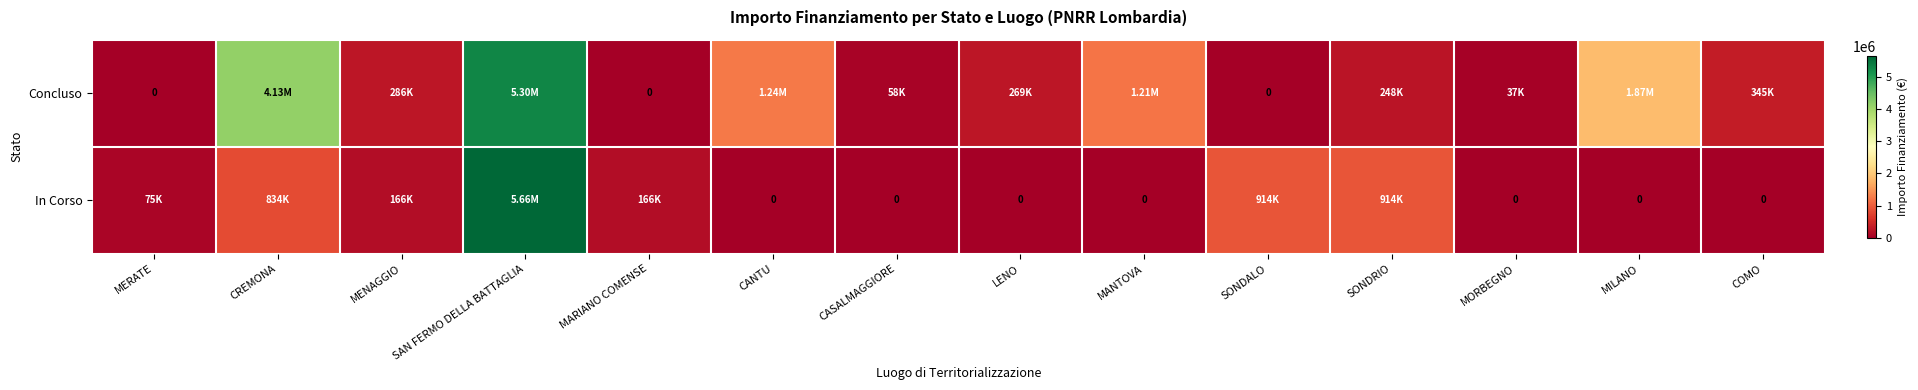

What value does the Concluso series have at CANTU?

1242450.0